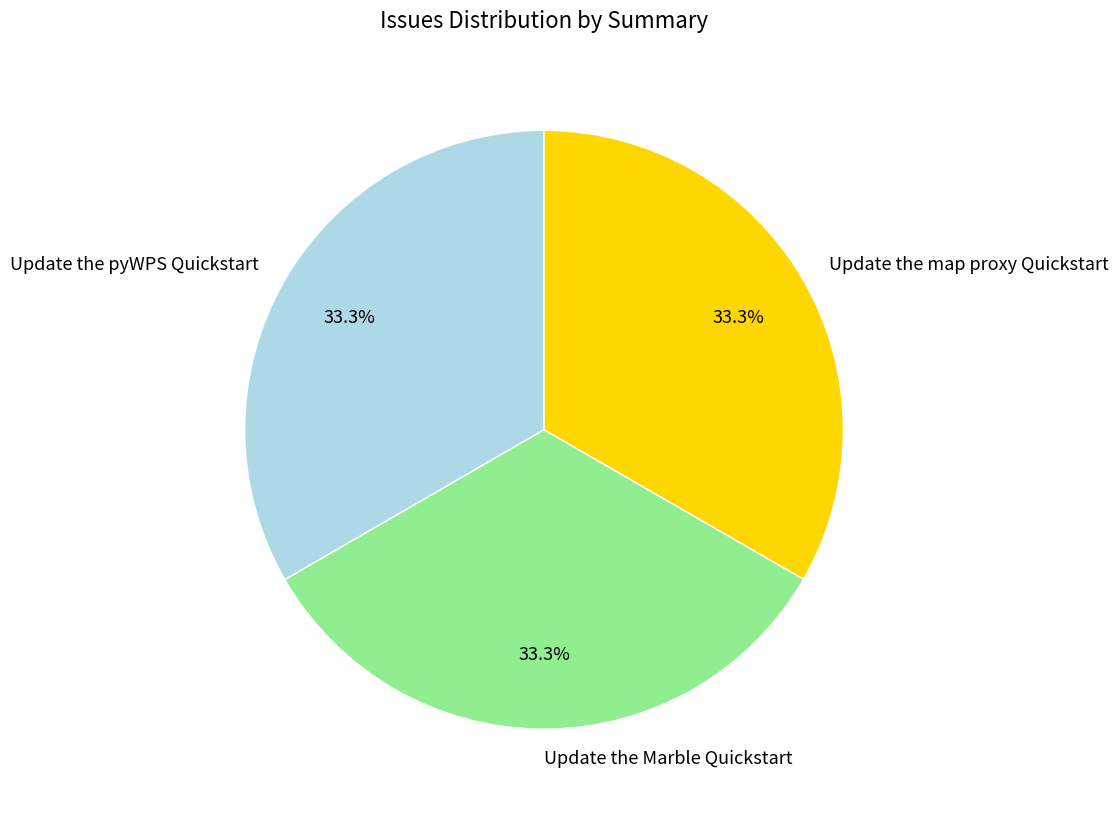

The Update the map proxy Quickstart slice represents 33% of the pie. True or false?

True